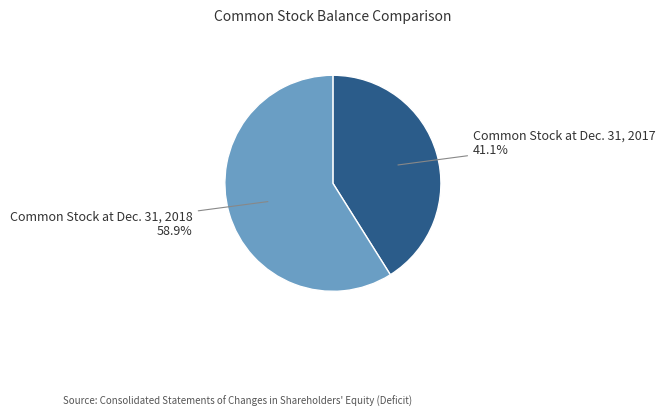

How many segments does this pie chart have?

2